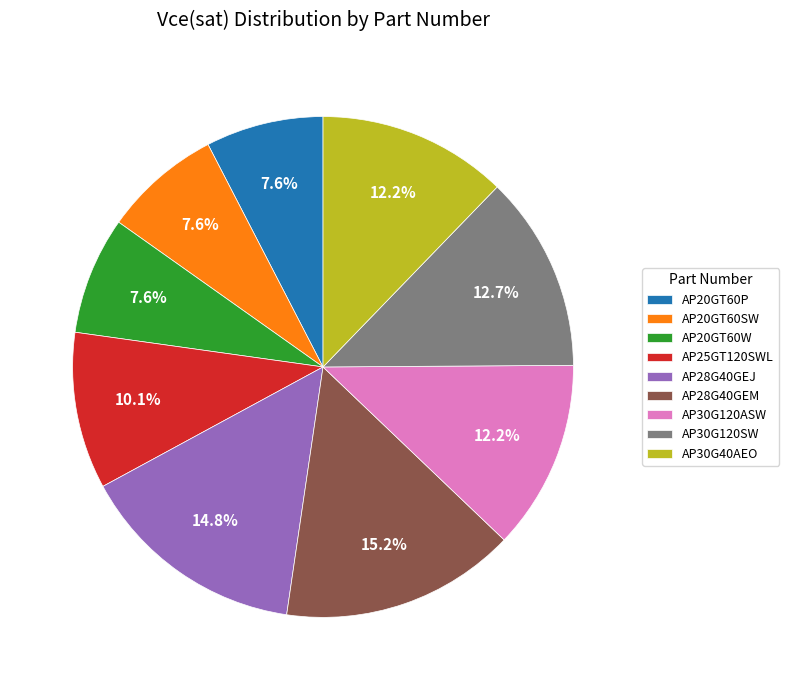

Does AP28G40GEM represent more than half of the total?

No